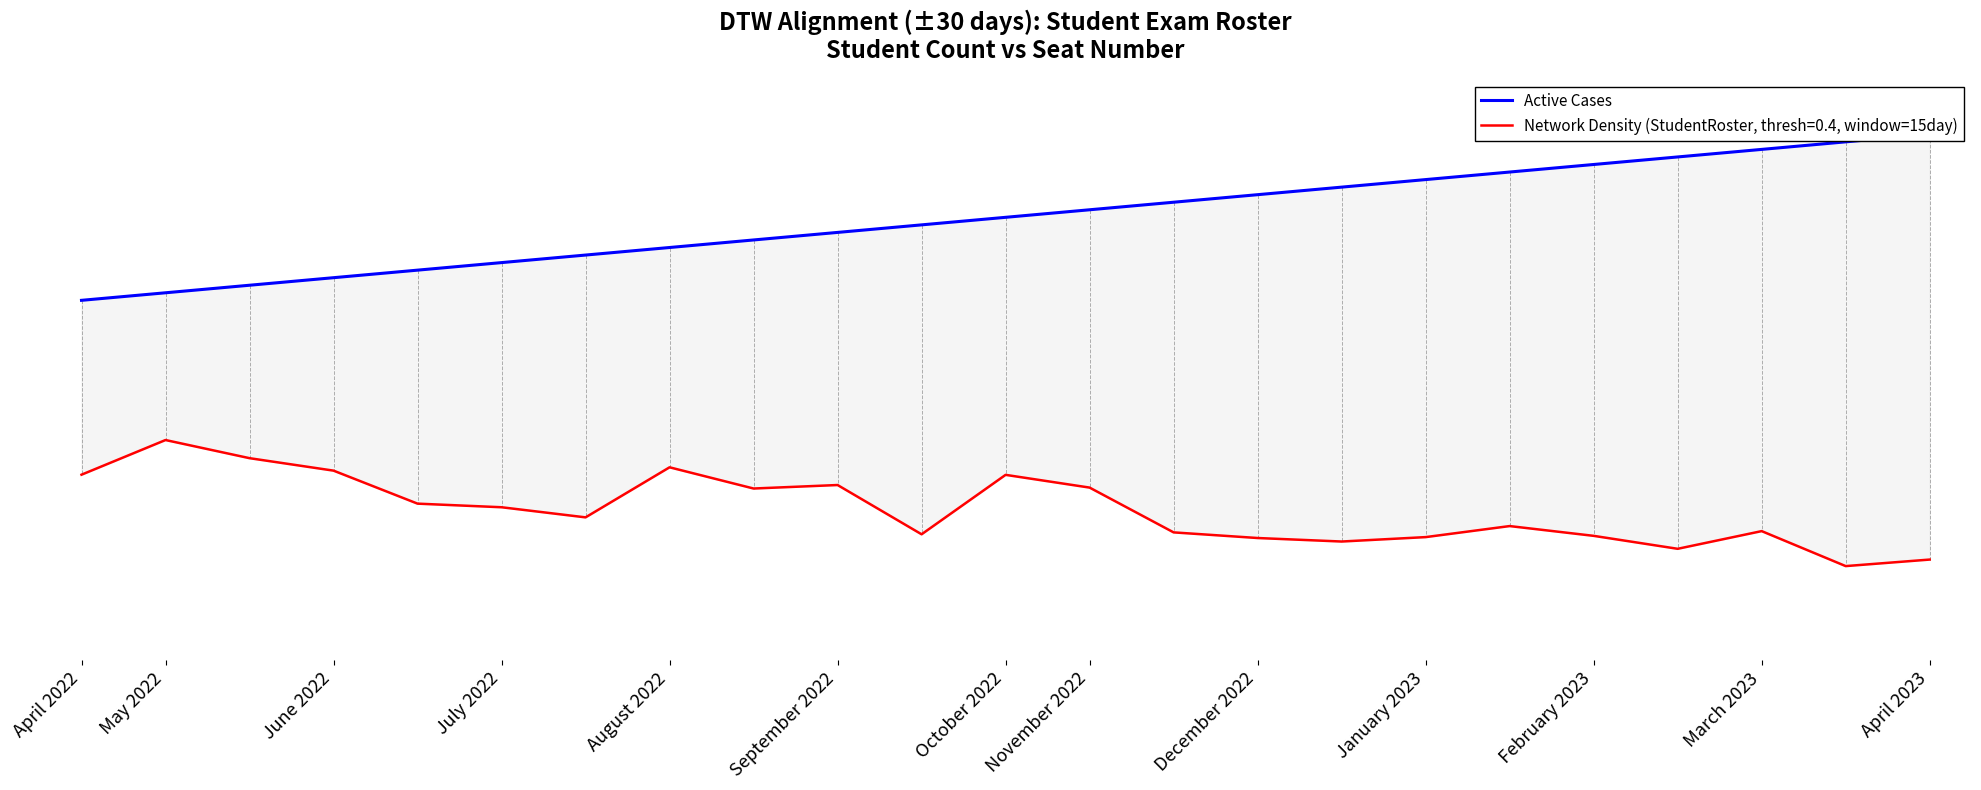

What is the difference between the maximum and second lowest values?

286.4